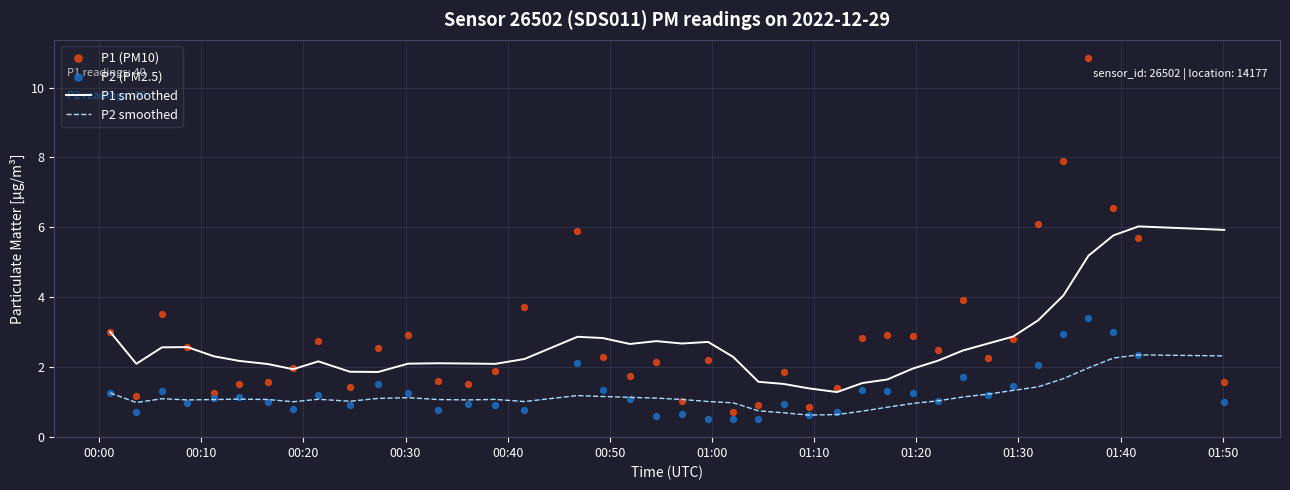

True or false: P2 smoothed and P1 smoothed cross at least once.

False